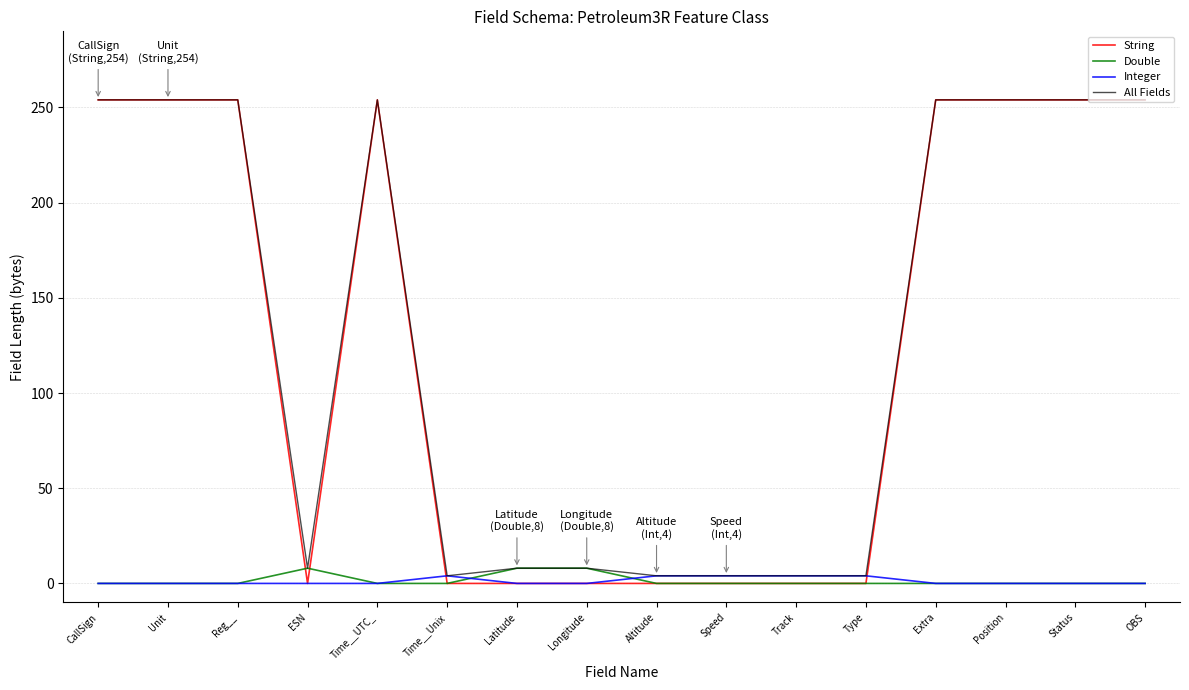

Is it true that Double equals 8 at ESN?

True